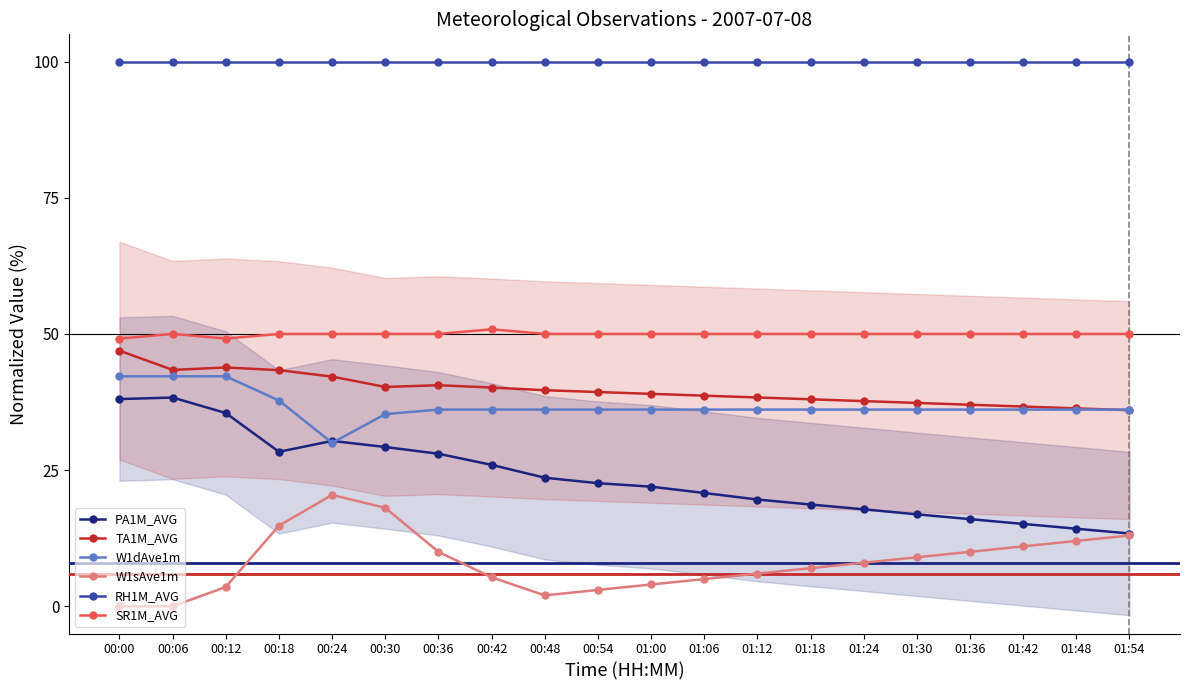

Does the chart display data point markers on the line(s)?

Yes